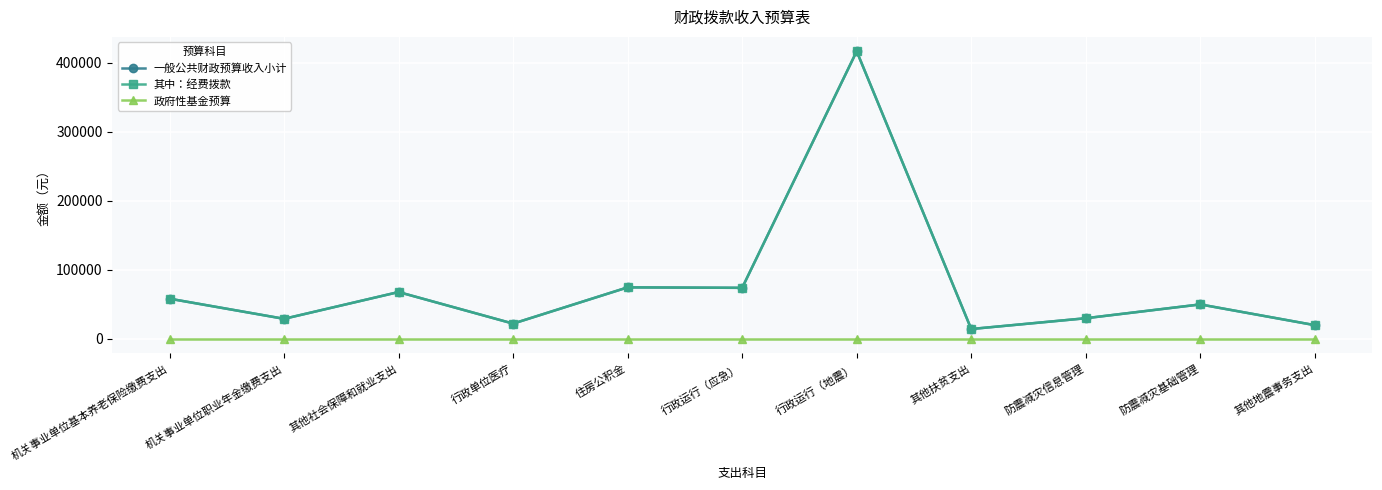

How many lines are shown in the chart?

3